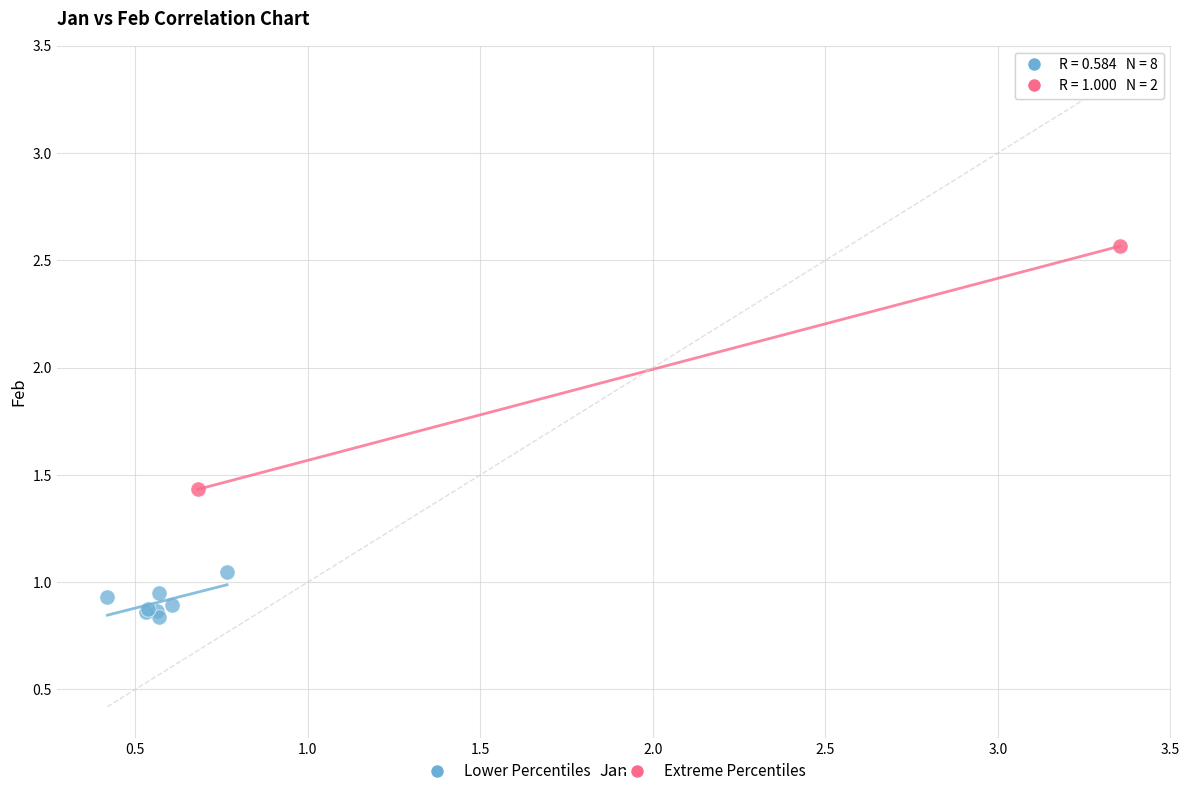

Which series contains the highest Y value?

Extreme Percentiles